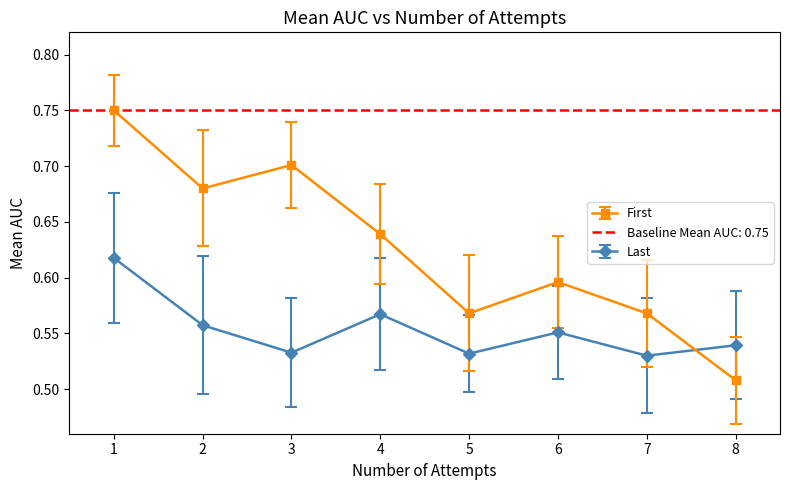

What is the difference between the First values at 7 and 1?

0.2